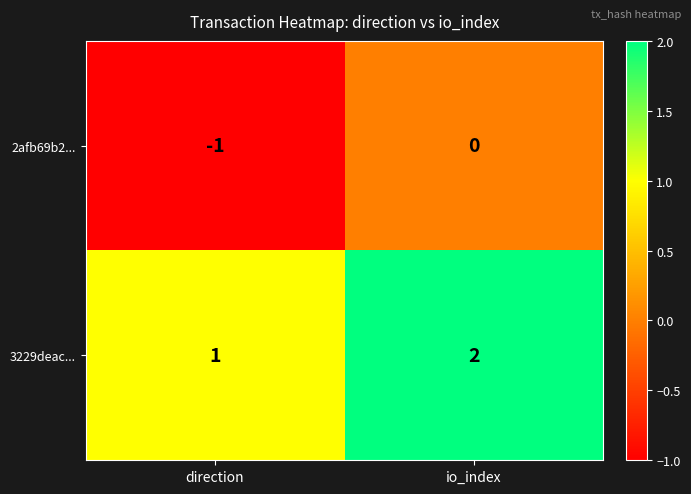

The 2afb69b2... series shows 1 at io_index. True or false?

False